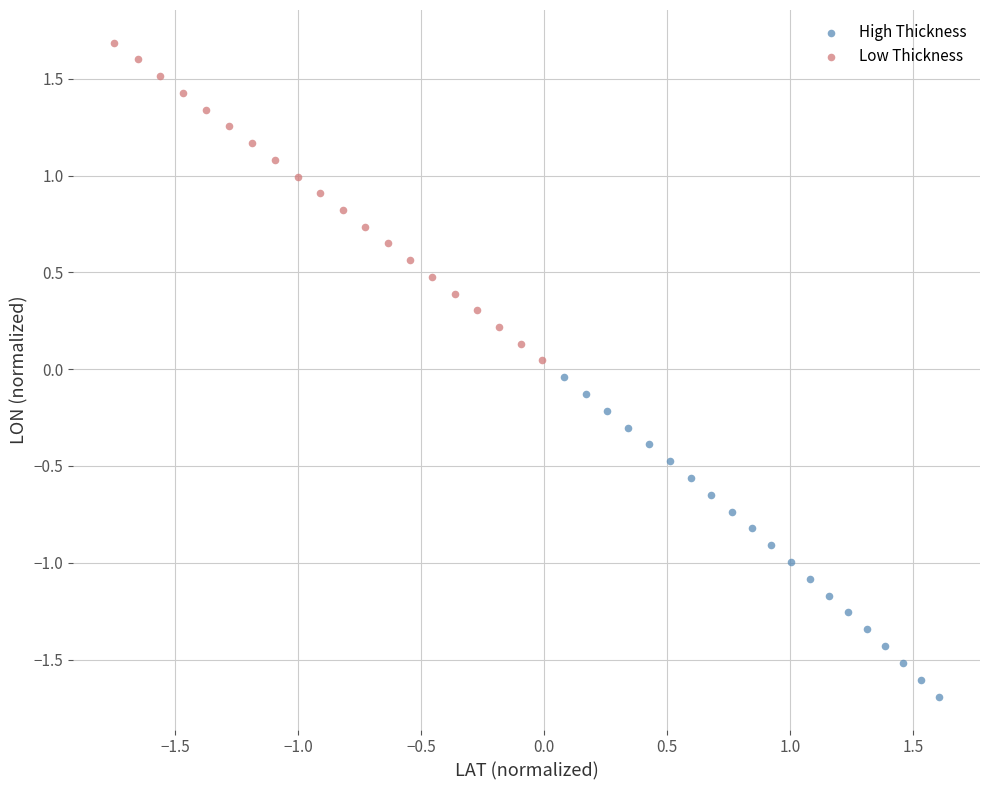

Which series contains the highest Y value?

Low Thickness